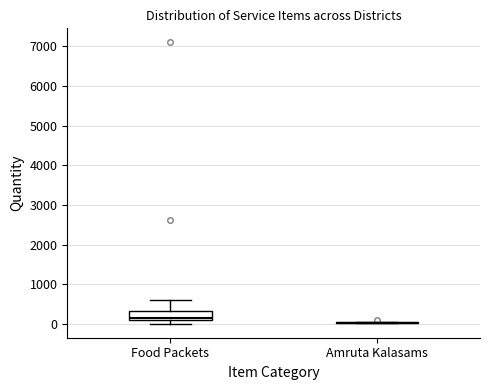

Reading left to right, read every box against the y-axis: the position of its median line, the range the box covers, and the ends of its whiskers. The values are not printed on the chart, so give them approximately, as read against the axis.

Food Packets: median 100 (just above the box's lower edge), box 100 to 300, whiskers 0 to 600
Amruta Kalasams: box collapsed to a line at 0, whiskers 0 to 100